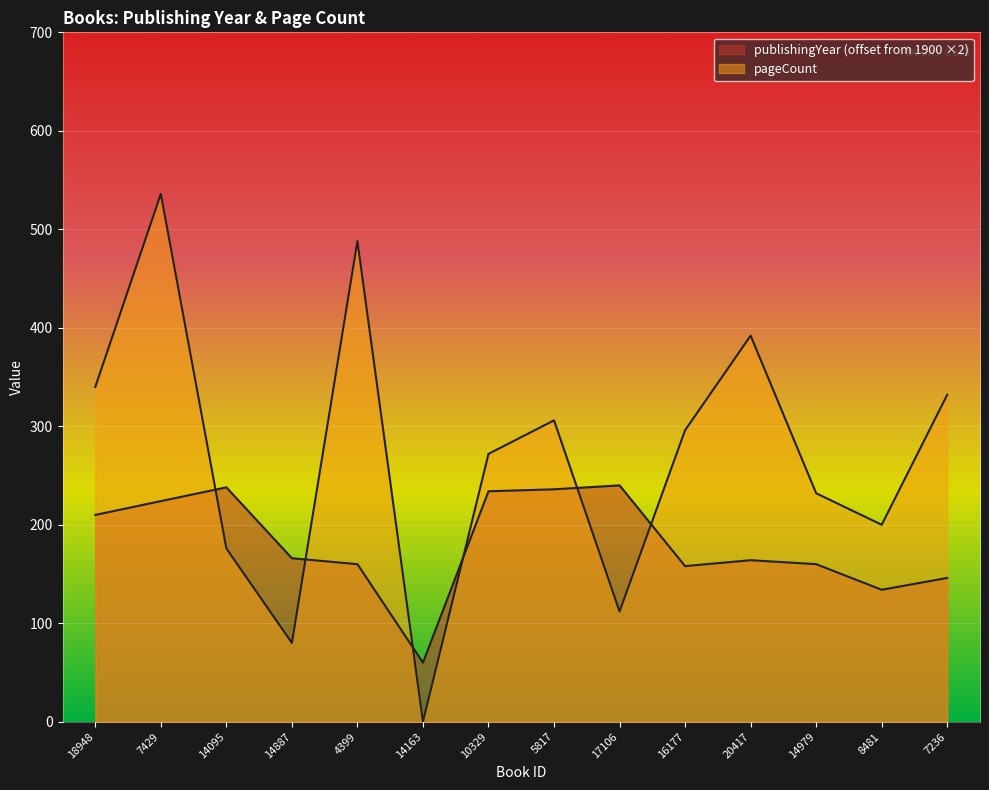

Reading left to right, list all the values displayed in this chart.

publishingYear: 210	224	238	166	160	60	234	236	240	158	164	160	134	146
pageCount: 340	536	176	80	488	0	272	306	112	296	392	232	200	332